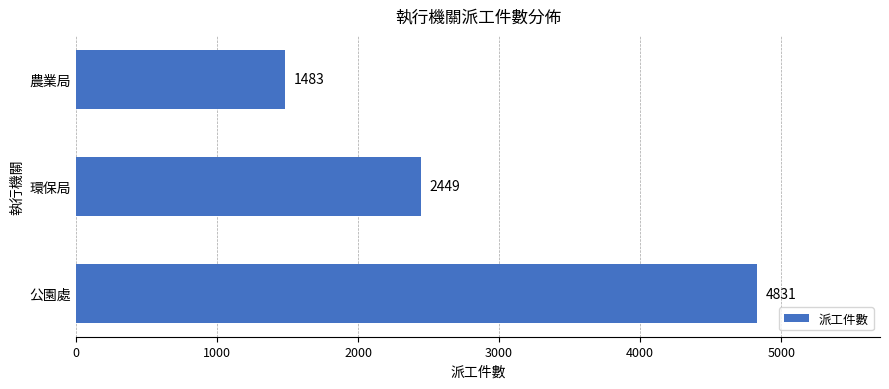

What is the difference between the values at 農業局 and 環保局?

966